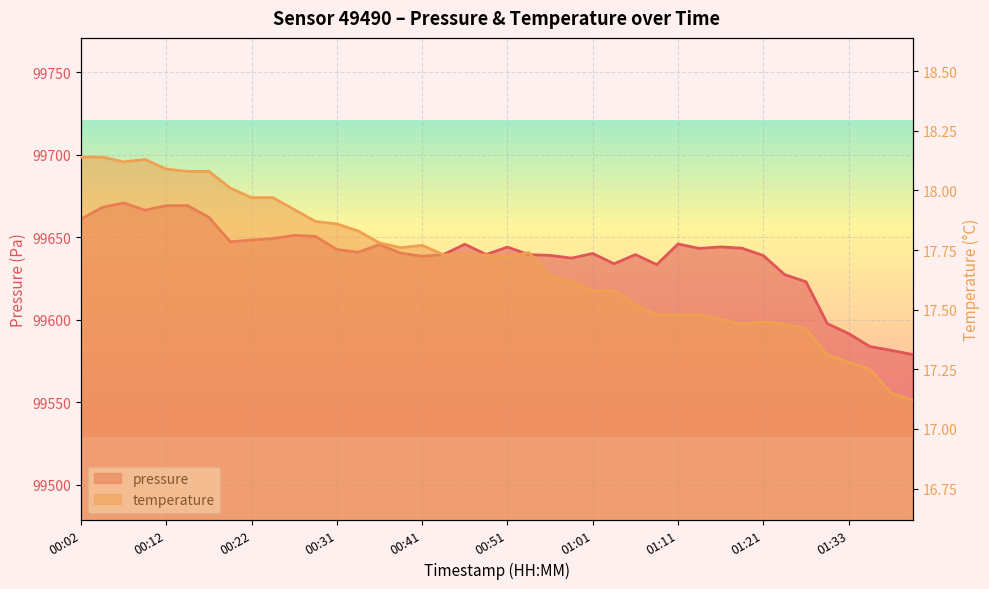

Which category has the lowest value in the pressure series?

01:41